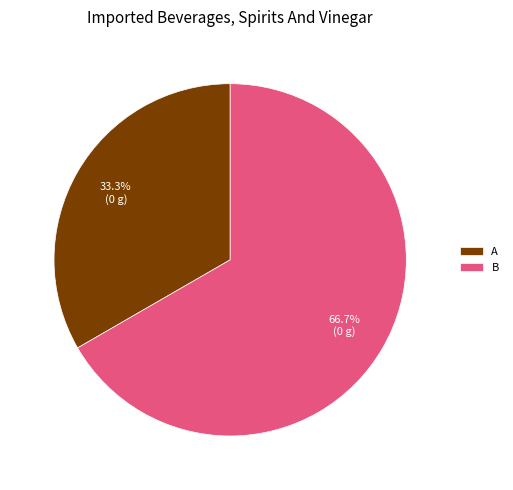

How many segments does this pie chart have?

2